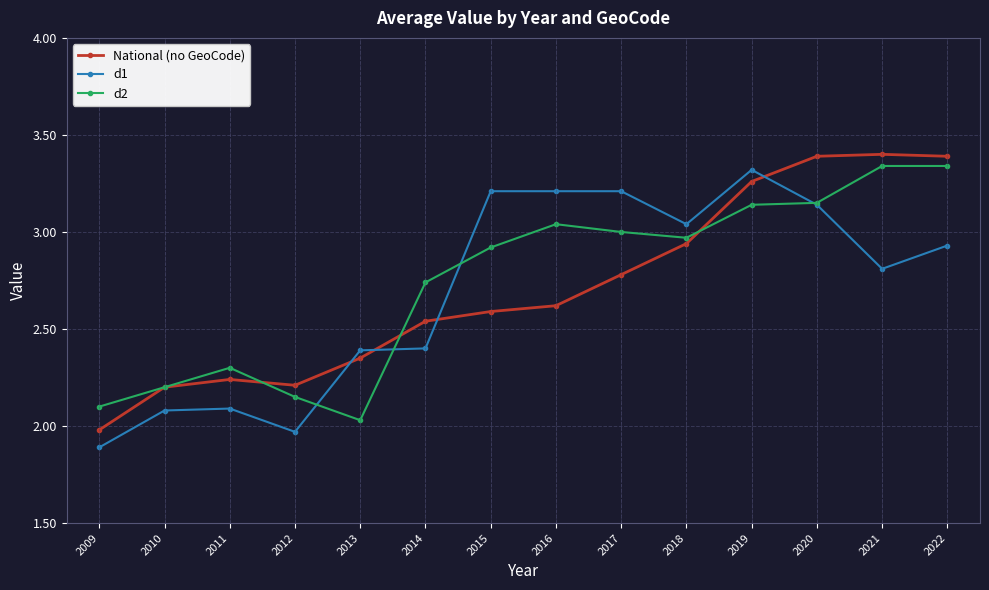

Which category has the lowest value in the d2 series?

2013